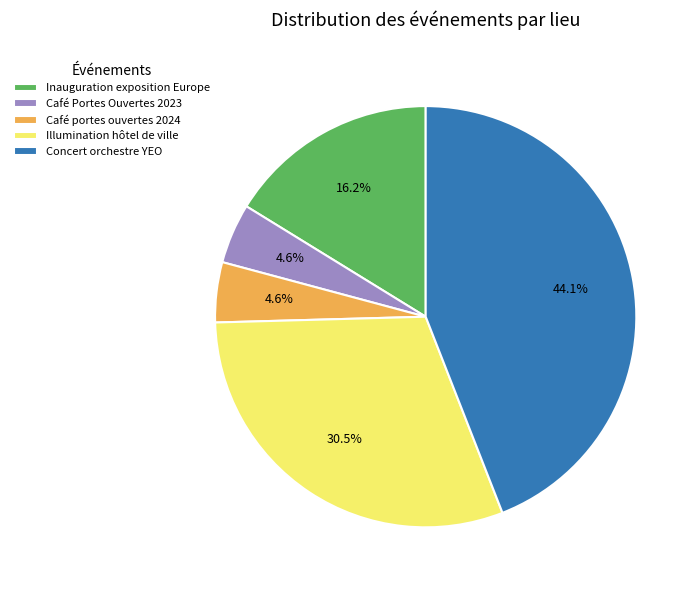

Which category has the biggest portion of the pie?

Concert orchestre YEO